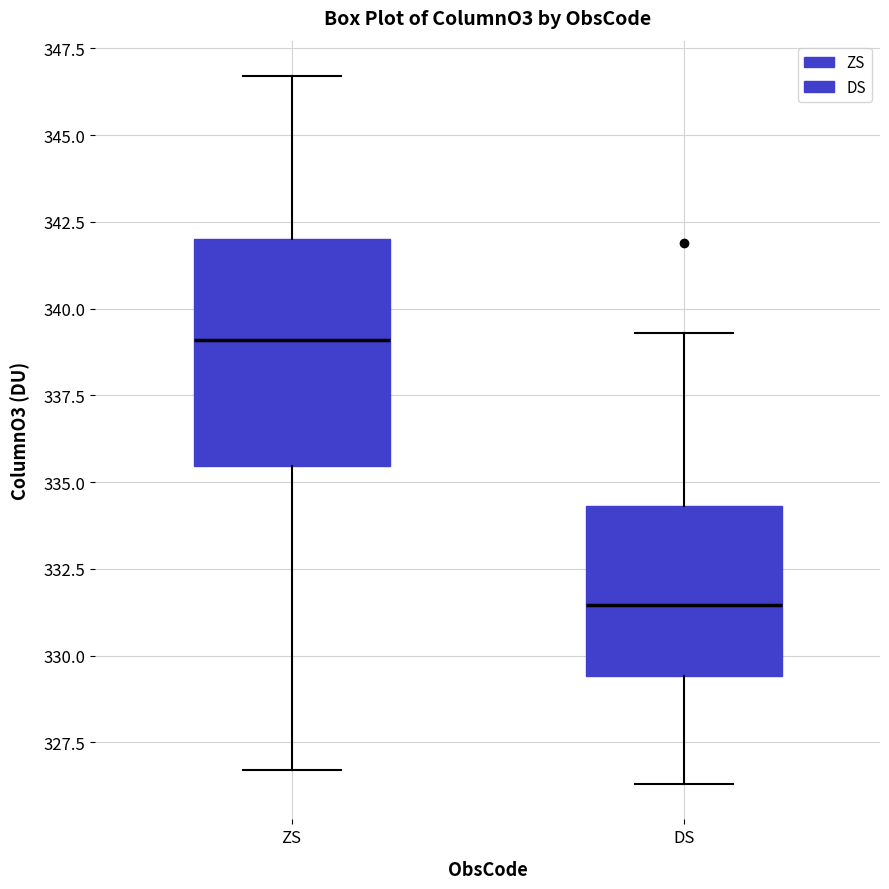

Which box has the lowest median line?

DS